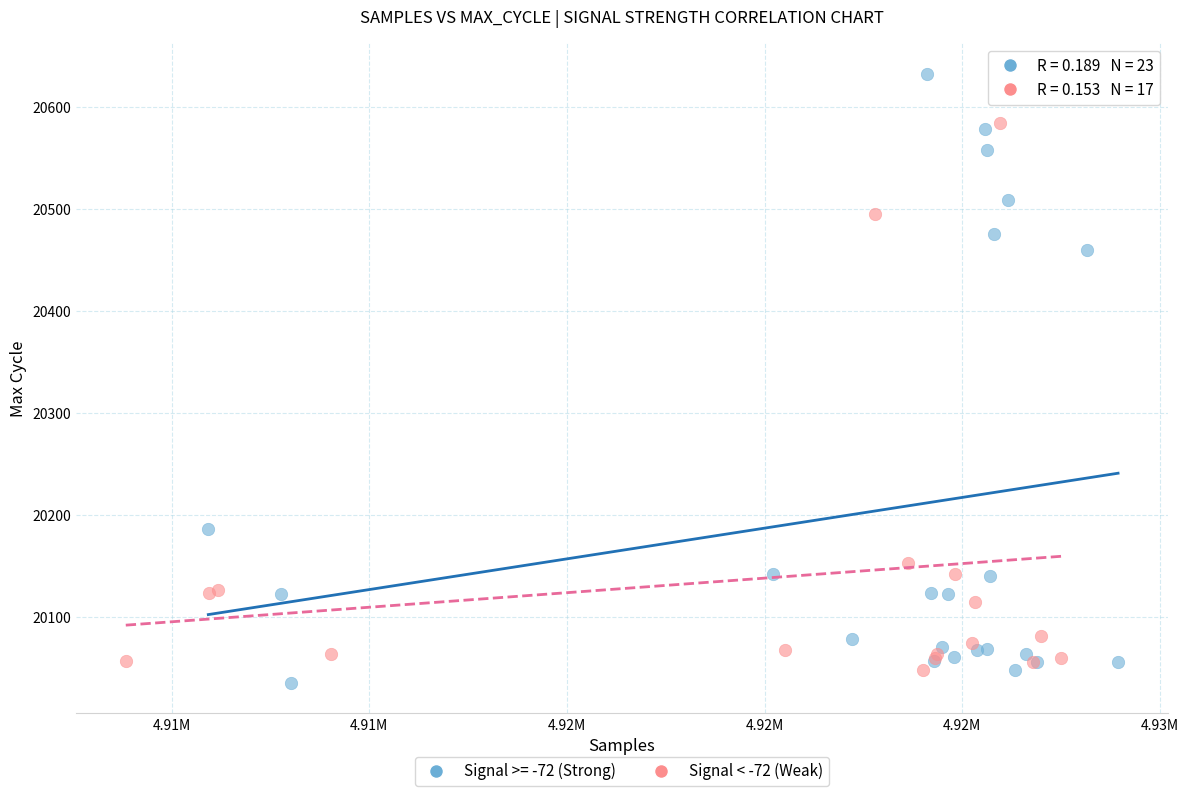

Which series contains the highest Y value?

Signal >= -72 (Strong)